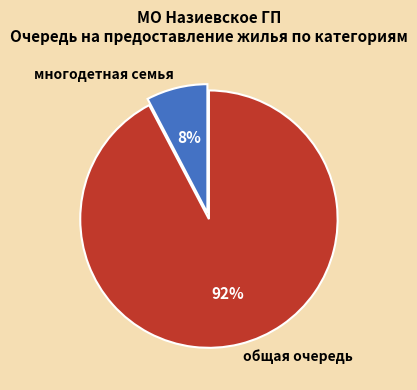

How many slices are in this pie chart?

2